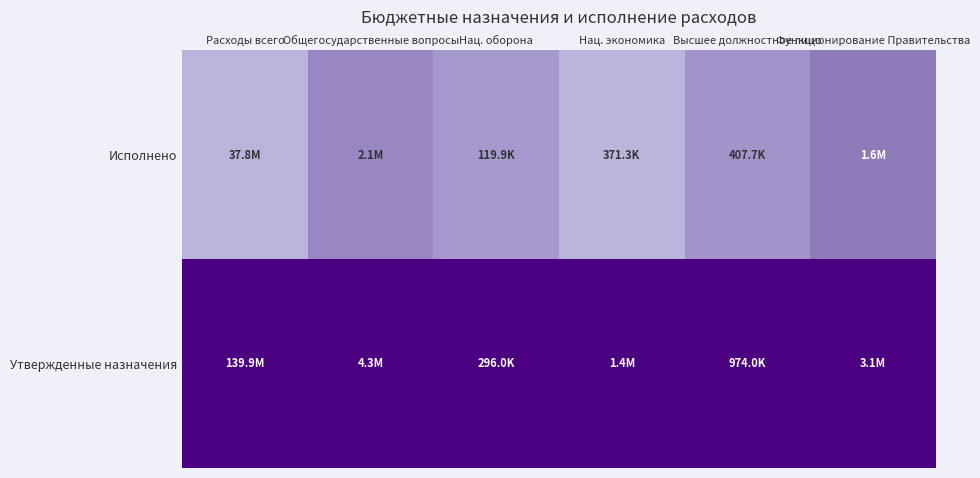

Rank the series at Нац. оборона from highest to lowest value.

Утвержденные назначения, Исполнено